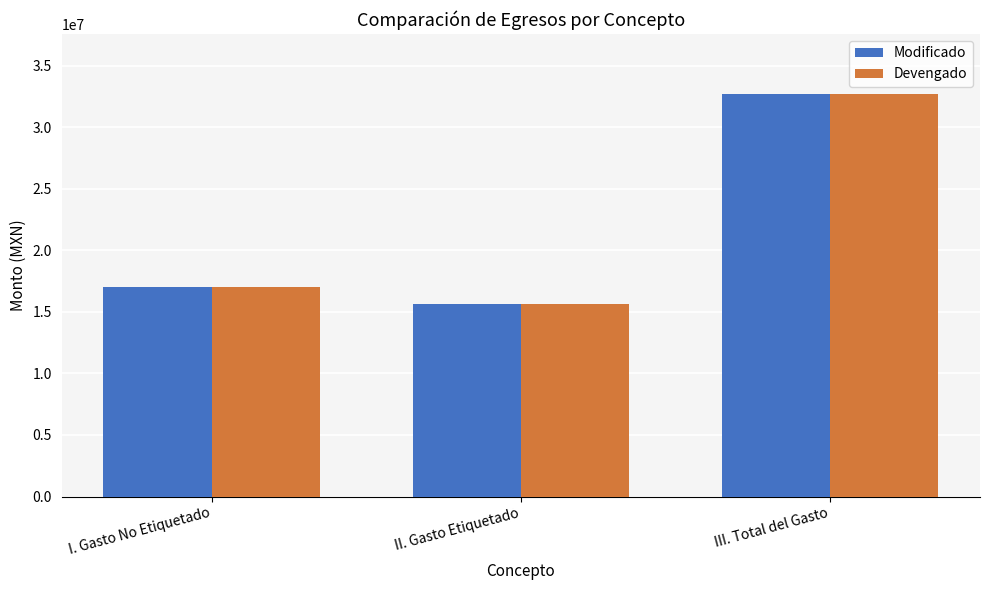

What is the sum of all Devengado values?

65339767.2